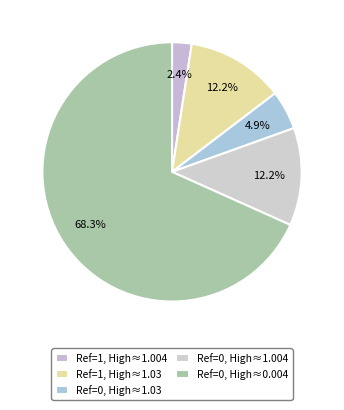

How many segments does this pie chart have?

5